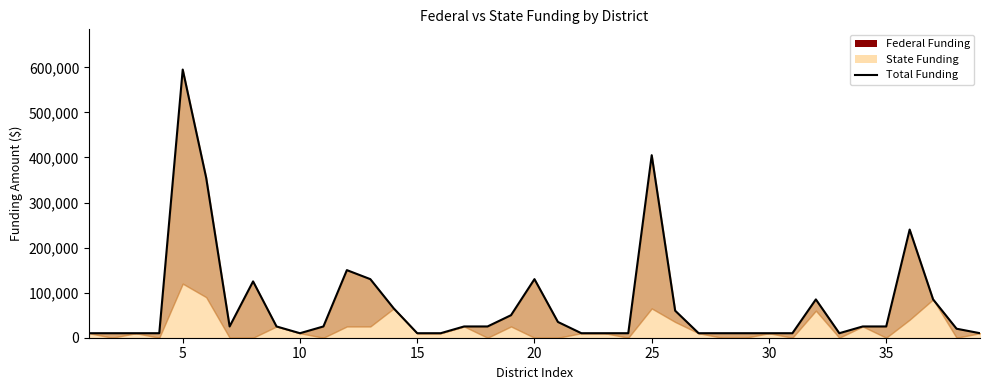

What is the average value?

73718